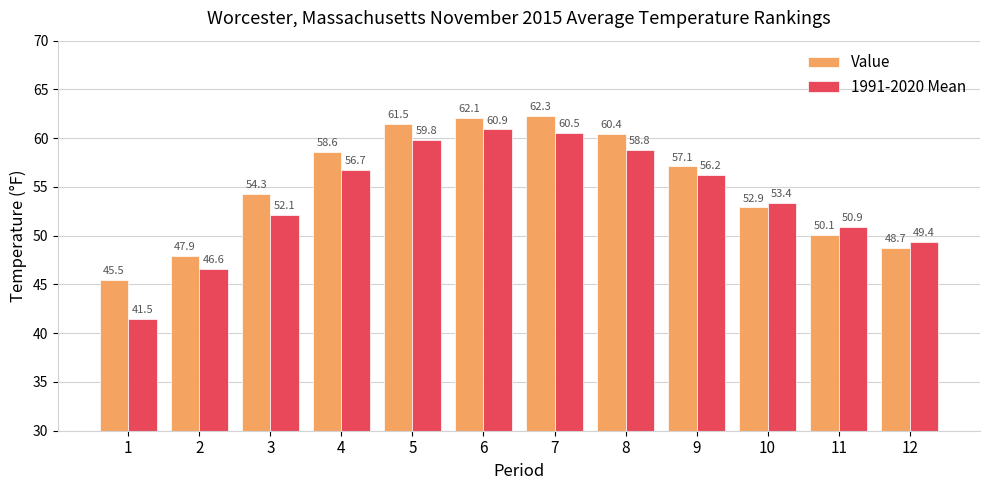

Is it true that Value equals 79.0 at 8?

False